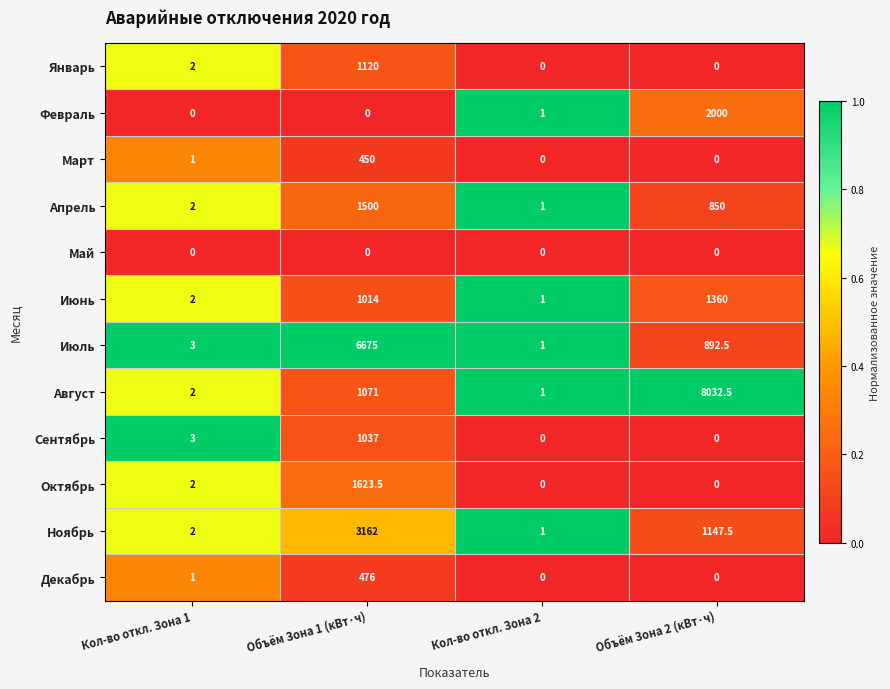

Is it true that Ноябрь equals 2.0 at Кол-во откл. Зона 1?

True